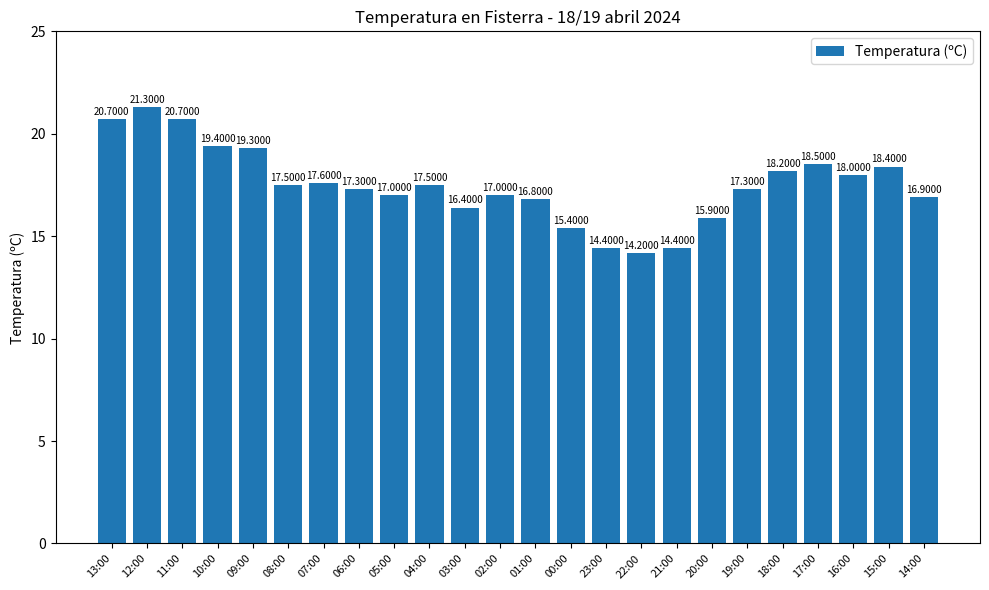

How many data points are less than 17?

8